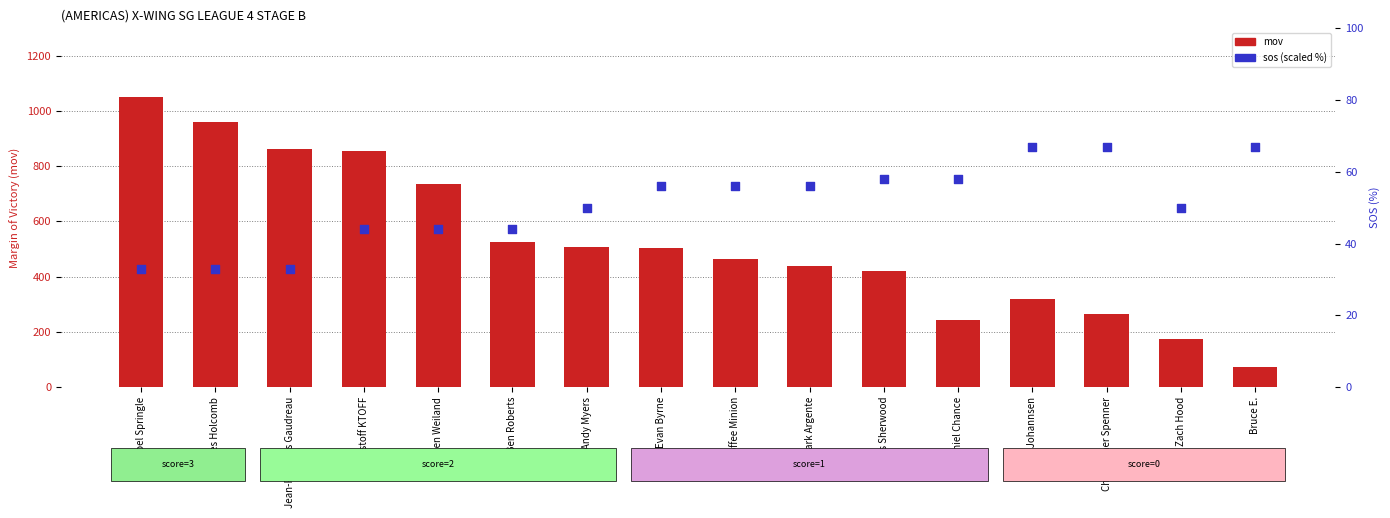

Which series has the largest total across all categories?

mov